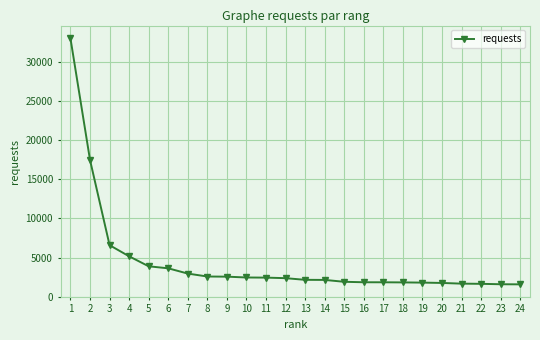

What is the minimum value shown in the chart?

1589